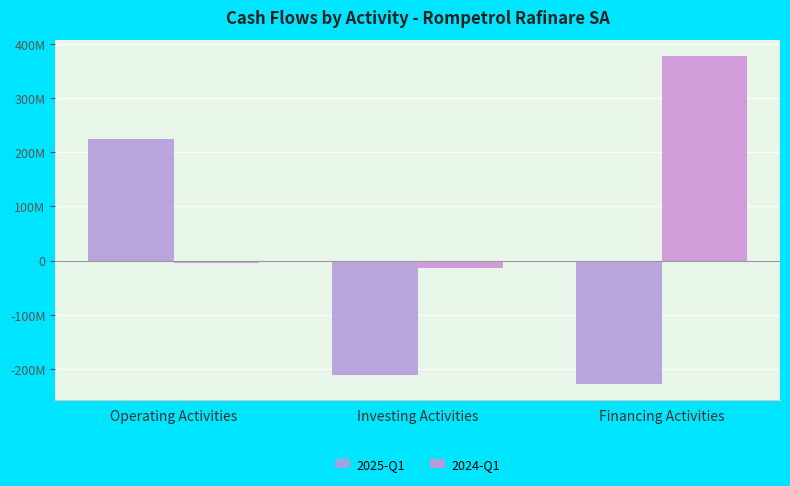

At Financing Activities, list the series in order from largest to smallest.

2024-Q1, 2025-Q1